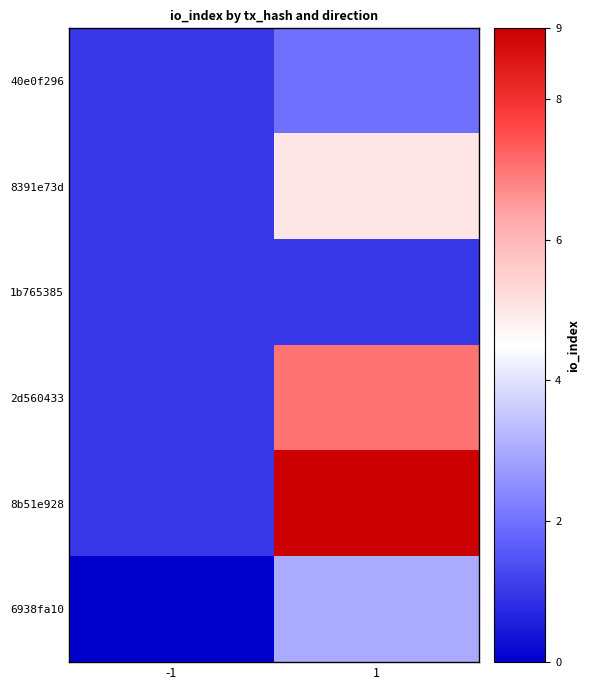

At which category is the sum across all series the highest?

1